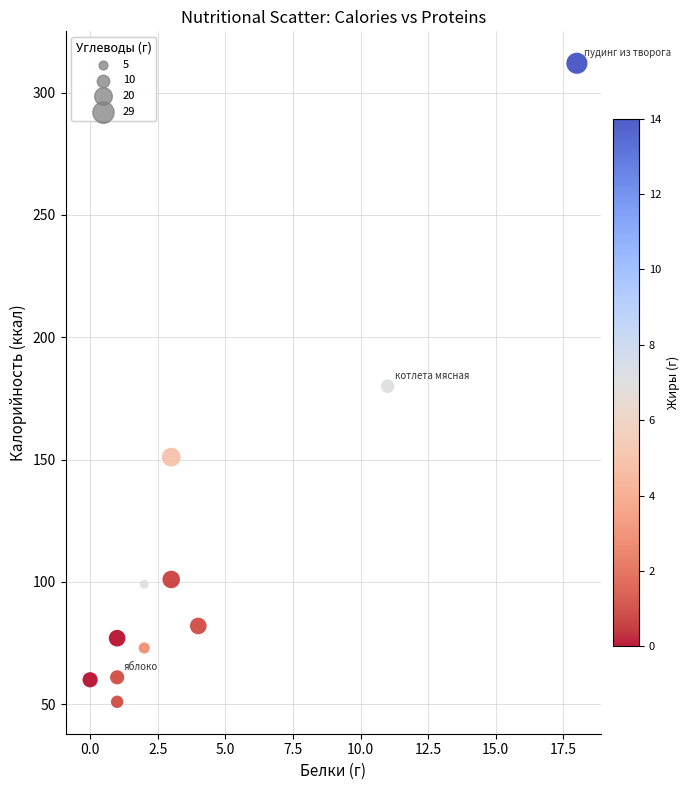

What is the range of X values (max minus min)?

18